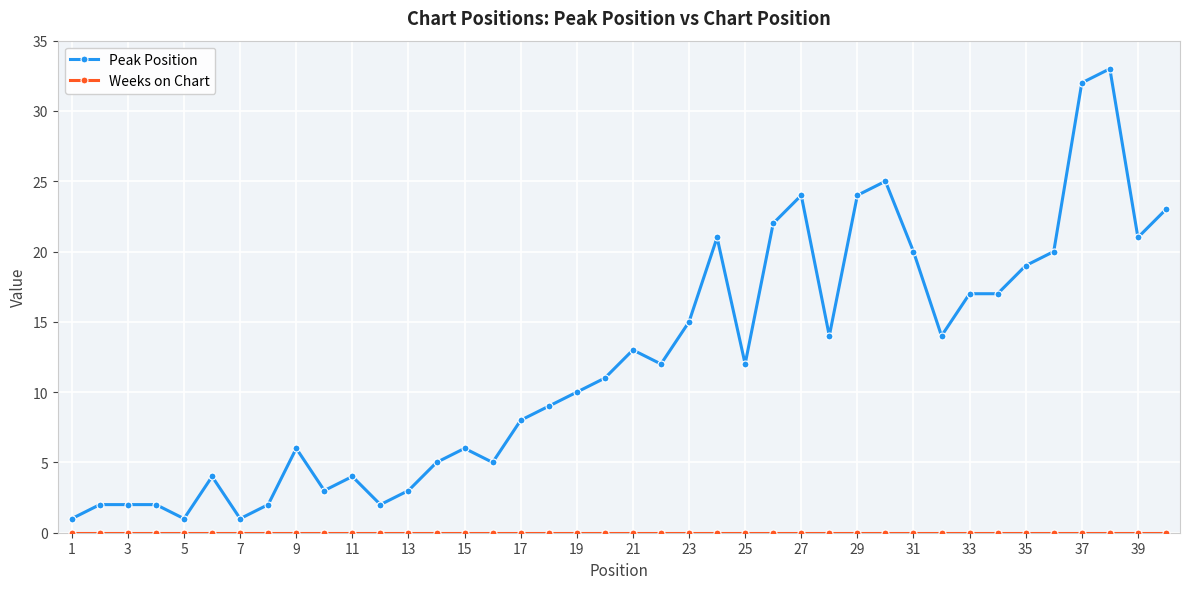

How many lines are shown in the chart?

2